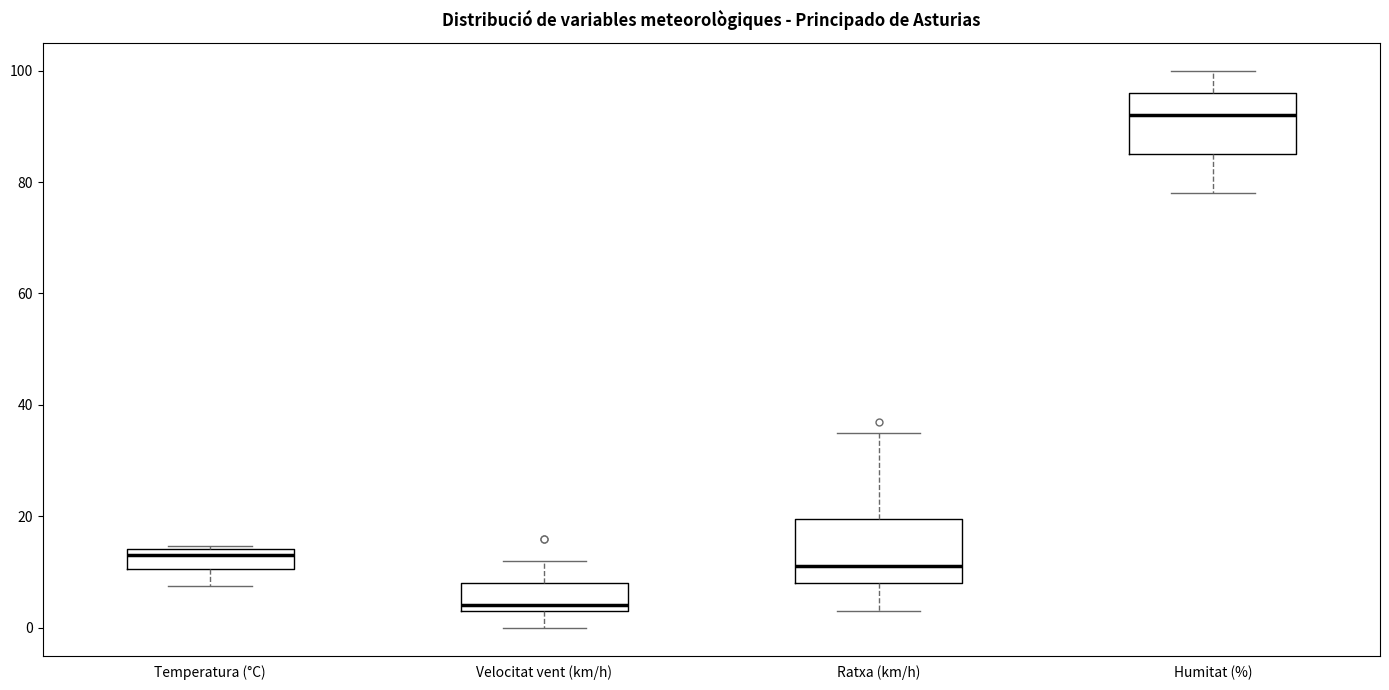

Reading left to right, read every box against the y-axis: the position of its median line, the range the box covers, and the ends of its whiskers. The values are not printed on the chart, so give them approximately, as read against the axis.

Temperatura (°C): median 14 (just below the box's upper edge), box 10 to 14, whiskers 8 to 14
Velocitat vent (km/h): median 4 (just above the box's lower edge), box 4 to 8, whiskers 0 to 12
Ratxa (km/h): median 12, box 8 to 20, whiskers 4 to 36
Humitat (%): median 92, box 86 to 96, whiskers 78 to 100